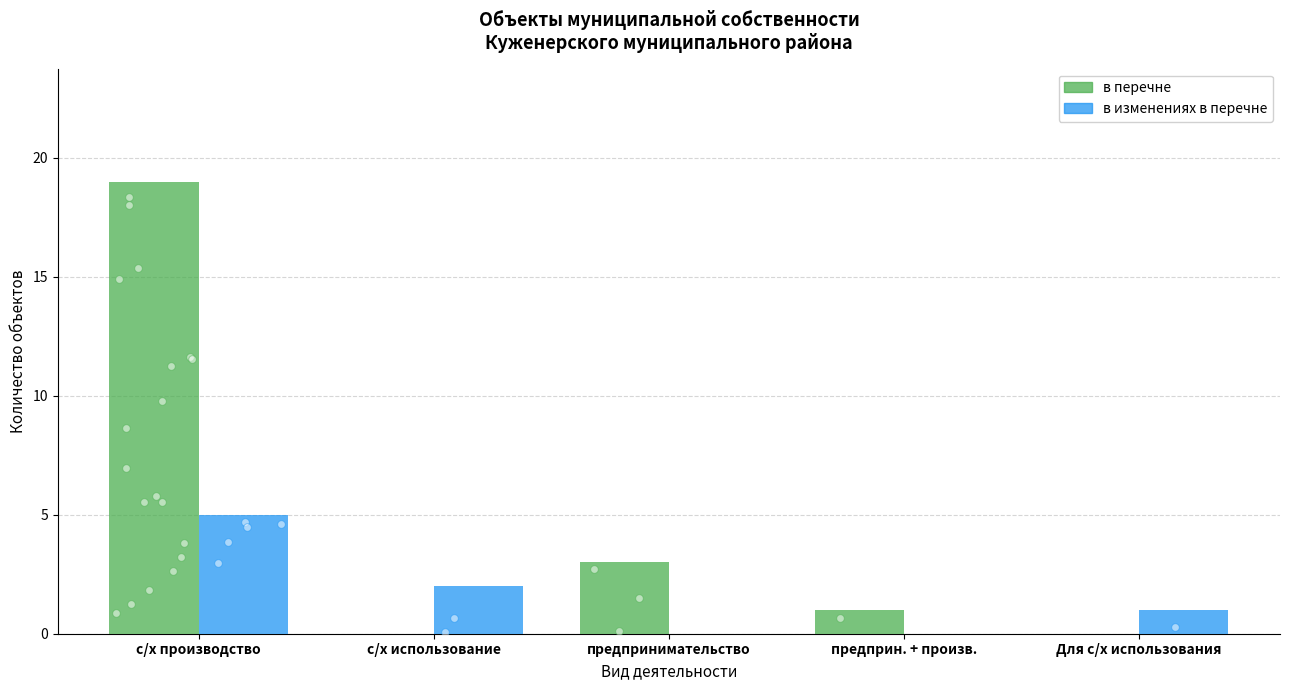

At how many categories does at least one series exceed 3?

1